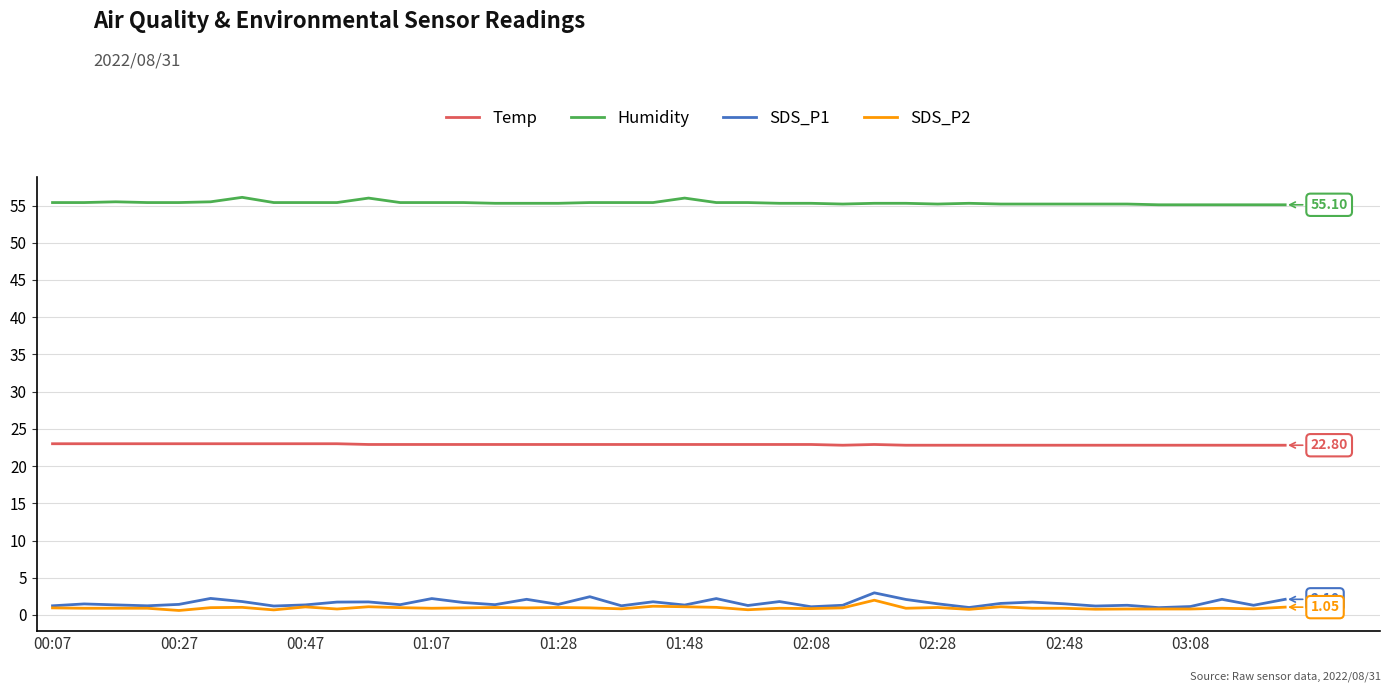

True or false: Temp and Humidity cross at least once.

False